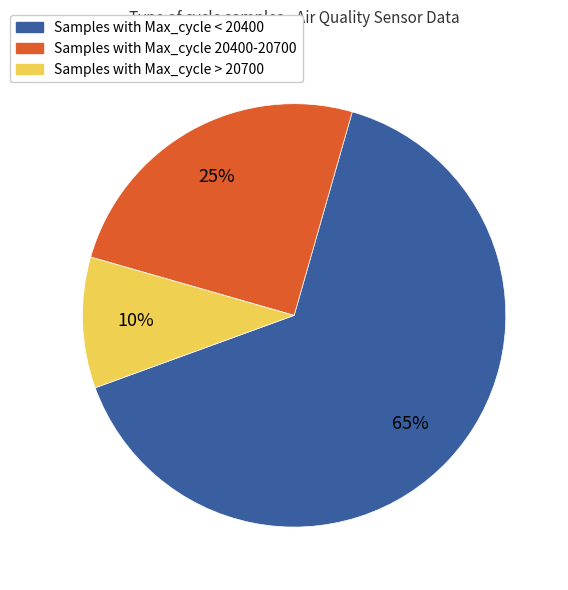

Count the number of slices in the pie.

3